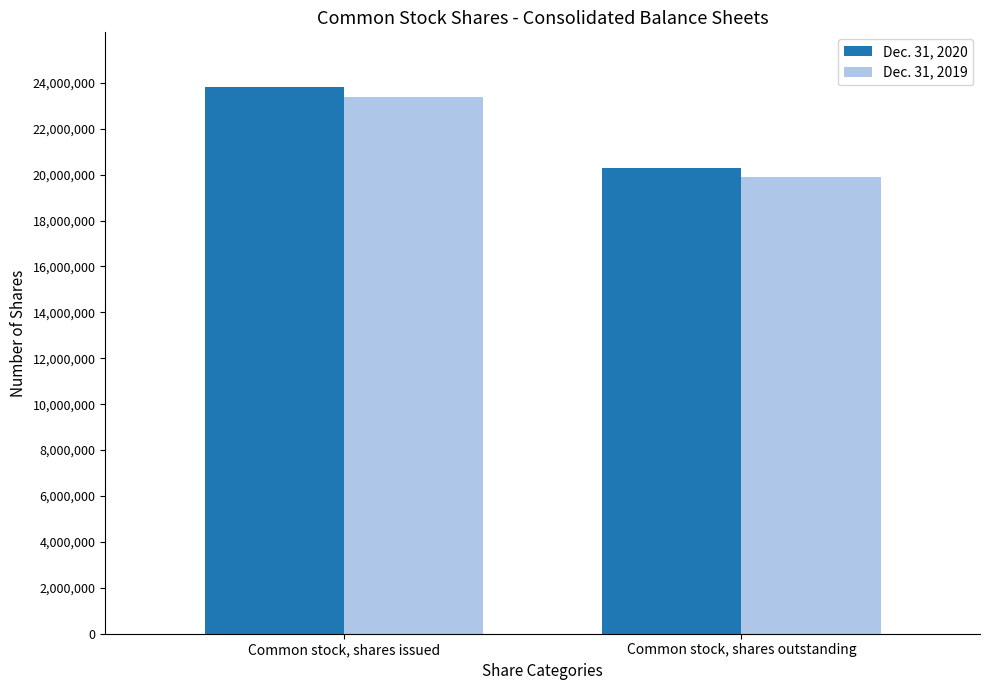

What is the total value across all series at Common stock, shares outstanding?

40179840